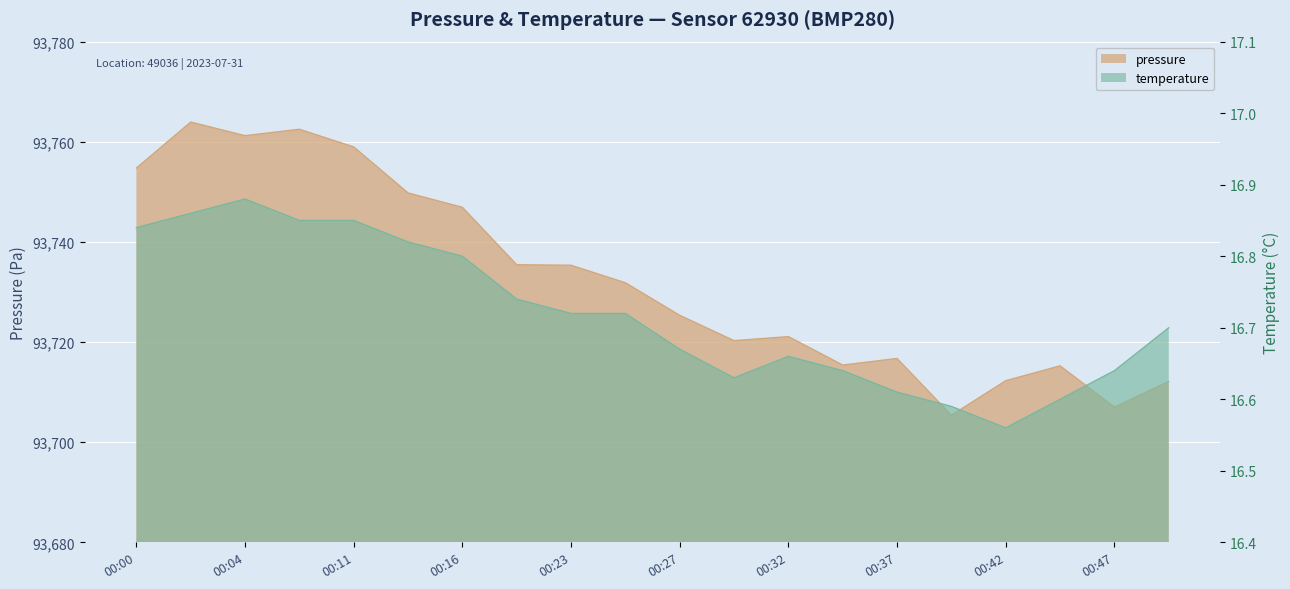

Reading left to right, what are all the values shown in this chart?

pressure: 00:00=93754.8	00:02=93763.9	00:04=93761.2	00:09=93762.5	00:11=93759.0	00:14=93749.8	00:16=93746.9	00:20=93735.4	00:23=93735.3	00:25=93731.8	00:27=93725.3	00:30=93720.3	00:32=93721.1	00:35=93715.4	00:37=93716.7	00:40=93705.4	00:42=93712.3	00:44=93715.2	00:47=93707.0	00:49=93712.1
temperature: 00:00=16.8	00:02=16.9	00:04=16.9	00:09=16.9	00:11=16.9	00:14=16.8	00:16=16.8	00:20=16.7	00:23=16.7	00:25=16.7	00:27=16.7	00:30=16.6	00:32=16.7	00:35=16.6	00:37=16.6	00:40=16.6	00:42=16.6	00:44=16.6	00:47=16.6	00:49=16.7